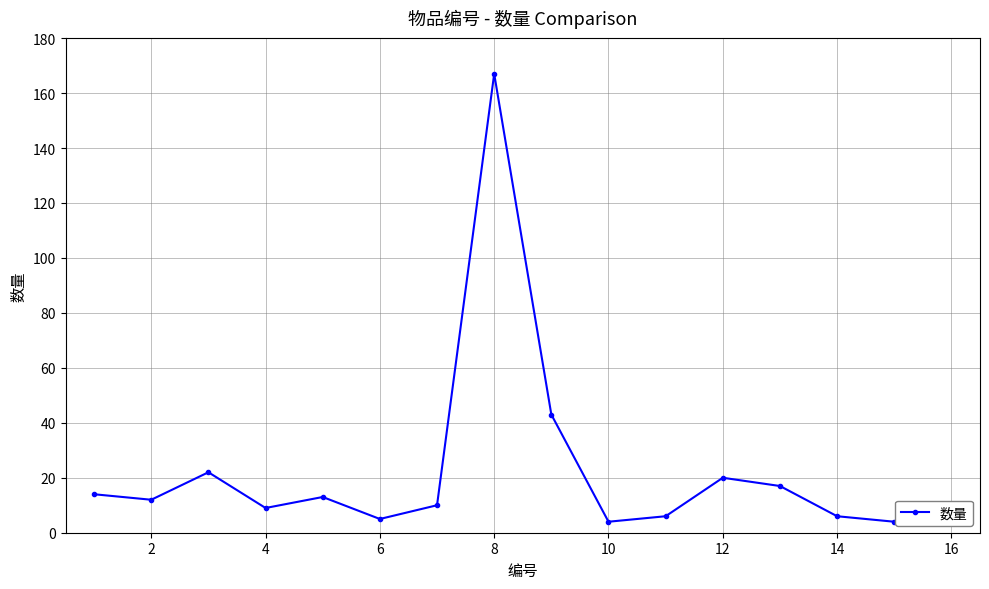

Reading left to right, extract all data points from this chart.

14	12	22	9	13	5	10	167	43	4	6	20	17	6	4	8